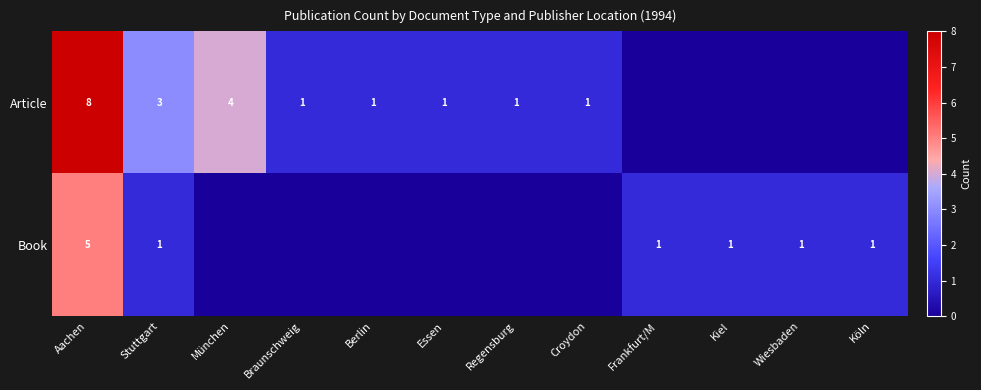

The value of Book at Köln is 1. True or false?

True